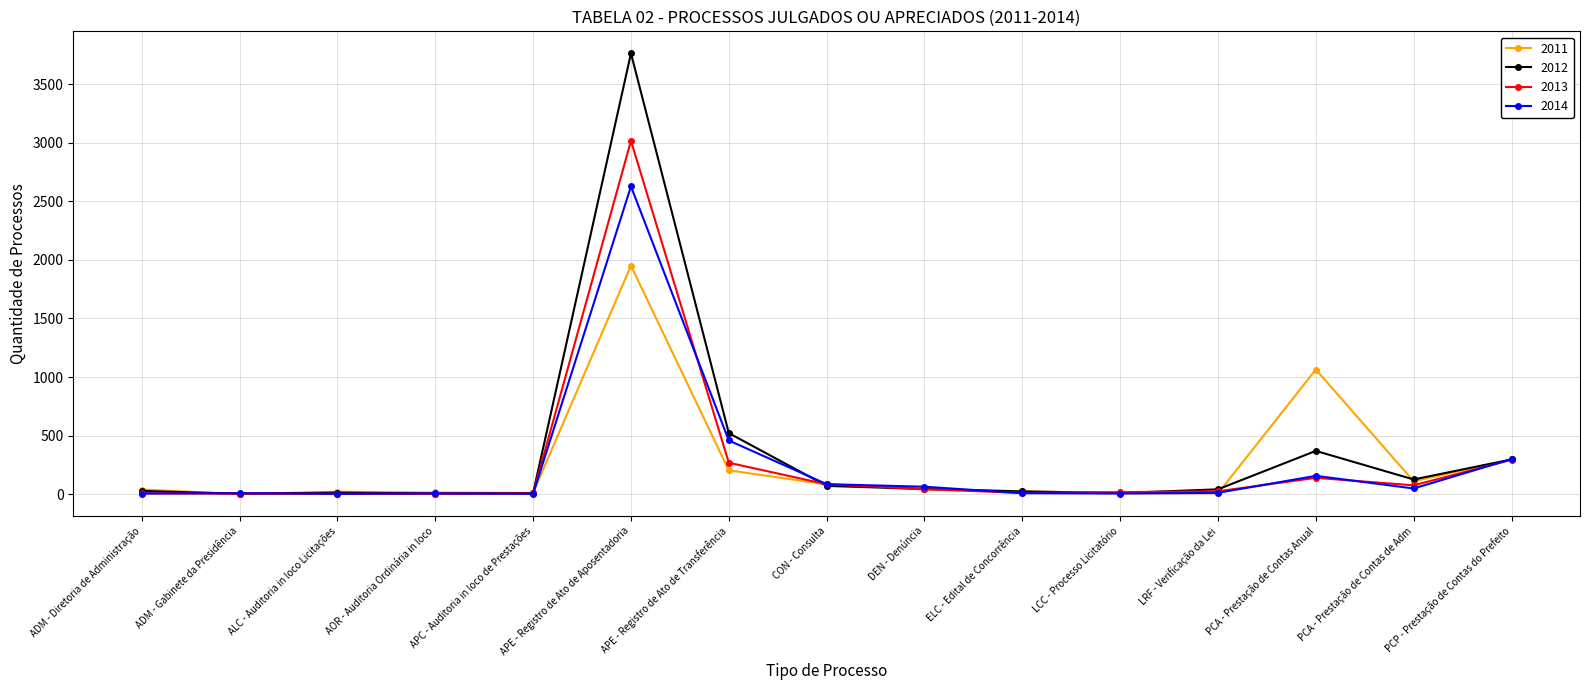

The 2014 series shows 458 at APE - Registro de Ato de Transferência. True or false?

True